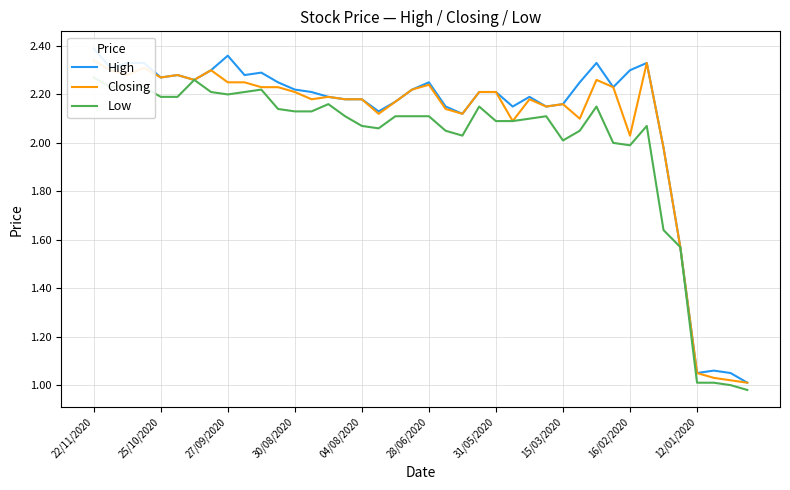

What value does the Low series have at 25?

2.1